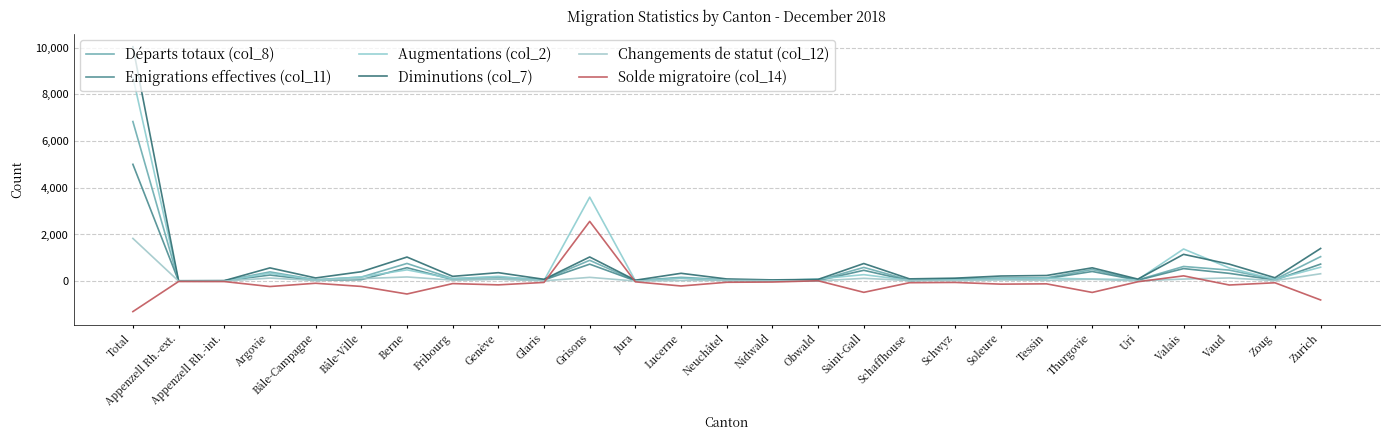

Does the chart display data point markers on the line(s)?

No